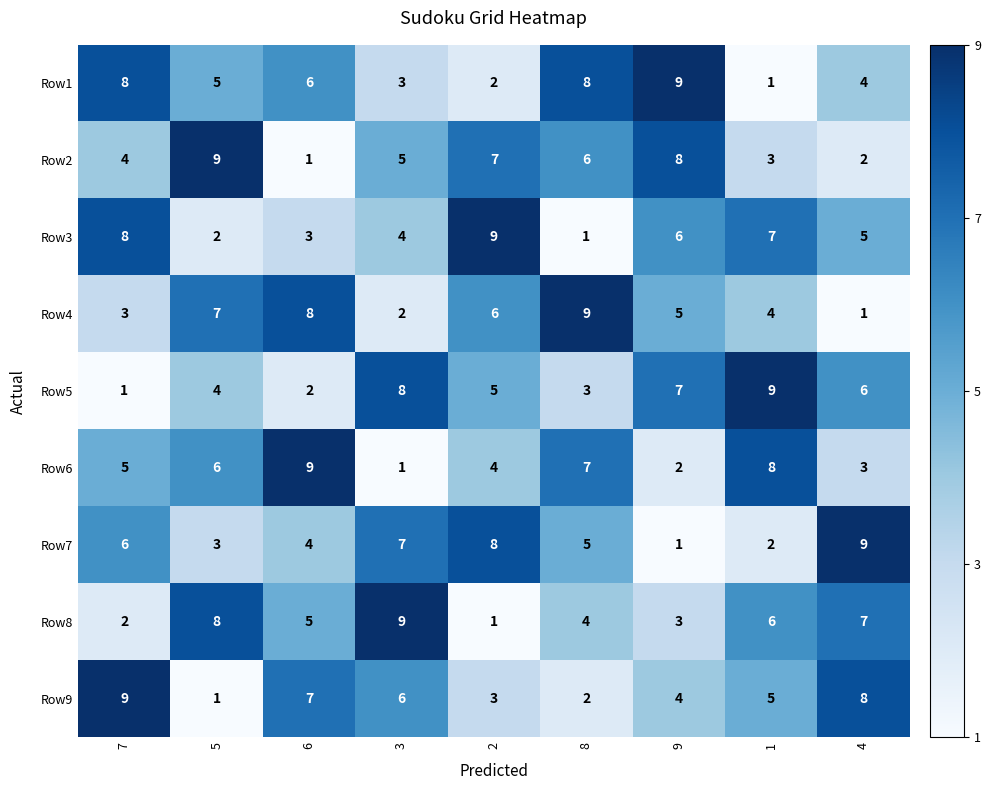

What is the smallest value displayed?

1